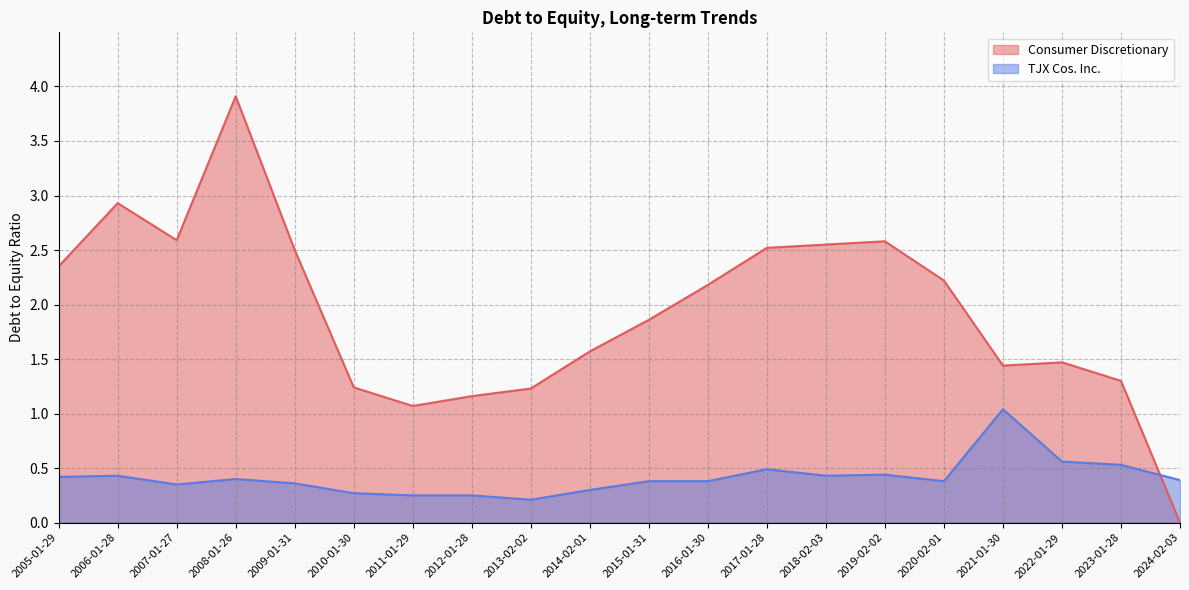

Rank the categories by TJX Cos. Inc. value from lowest to highest.

2013-02-02, 2012-01-28, 2011-01-29, 2010-01-30, 2014-02-01, 2007-01-27, 2009-01-31, 2020-02-01, 2016-01-30, 2015-01-31, 2024-02-03, 2008-01-26, 2005-01-29, 2018-02-03, 2006-01-28, 2019-02-02, 2017-01-28, 2023-01-28, 2022-01-29, 2021-01-30